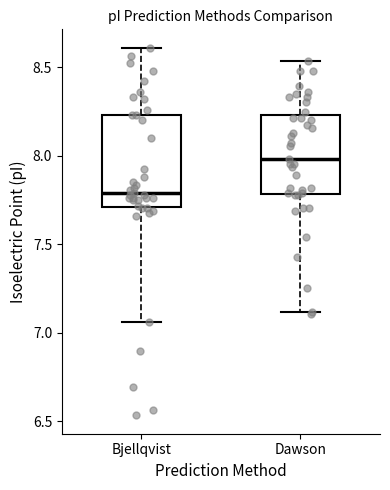

Reading left to right, read every box against the y-axis: the position of its median line, the range the box covers, and the ends of its whiskers. The values are not printed on the chart, so give them approximately, as read against the axis.

Bjellqvist: median 7.80, box 7.70 to 8.25, whiskers 7.05 to 8.60
Dawson: median 8.00, box 7.80 to 8.25, whiskers 7.10 to 8.55